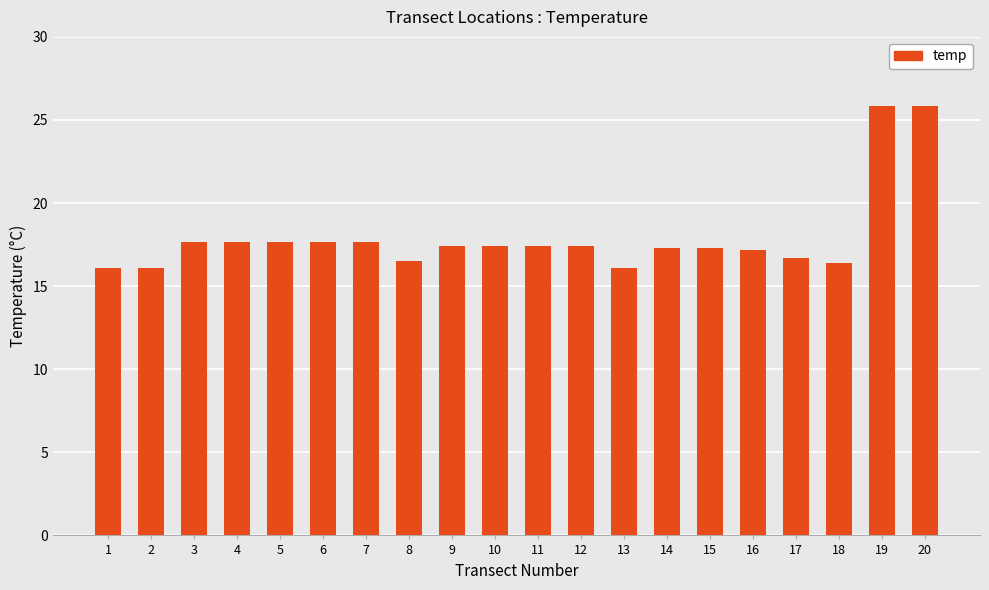

Is it true that the value at 12 is 25.2?

False